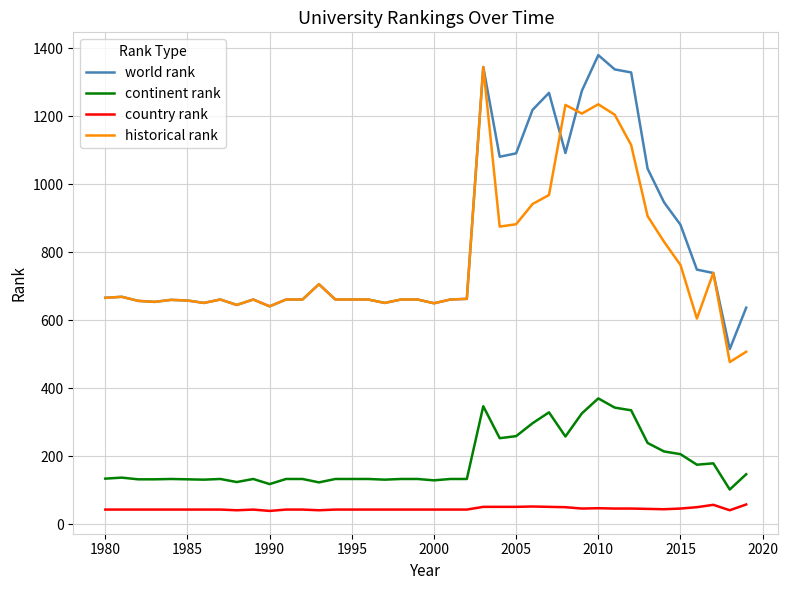

True or false: continent rank and historical rank intersect in this chart.

False